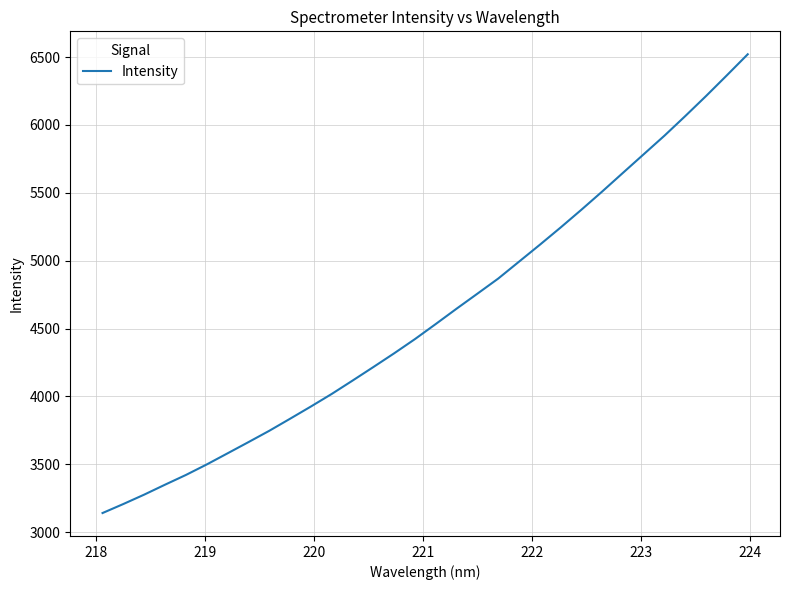

What is the difference between the maximum and minimum values?

3379.4